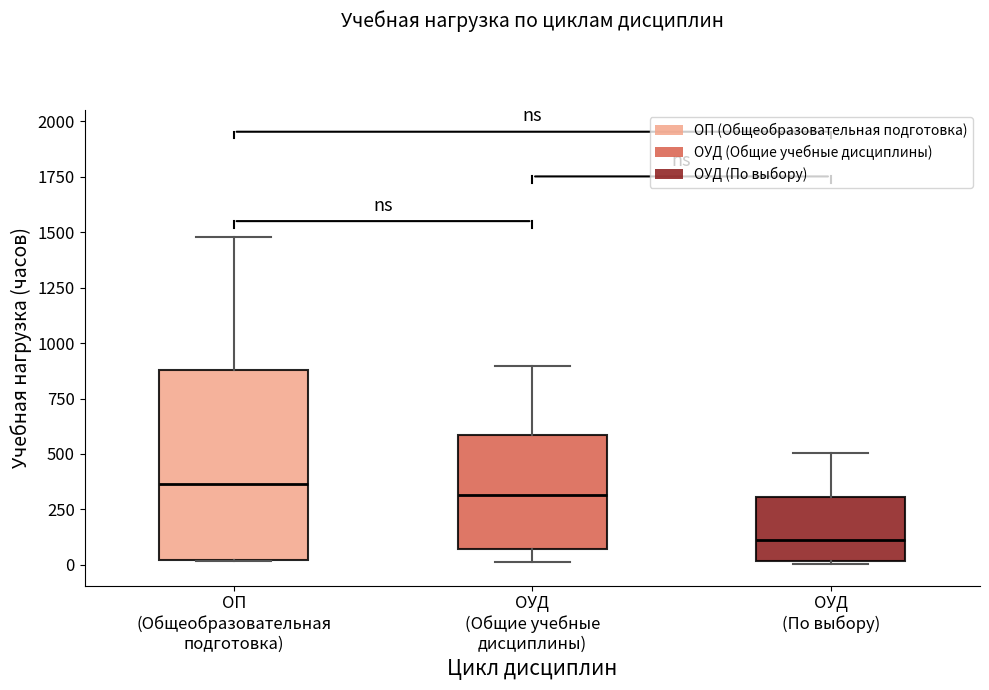

Which box is the tallest, from its lower edge to its upper edge?

ОП (Общеобразовательная подготовка)